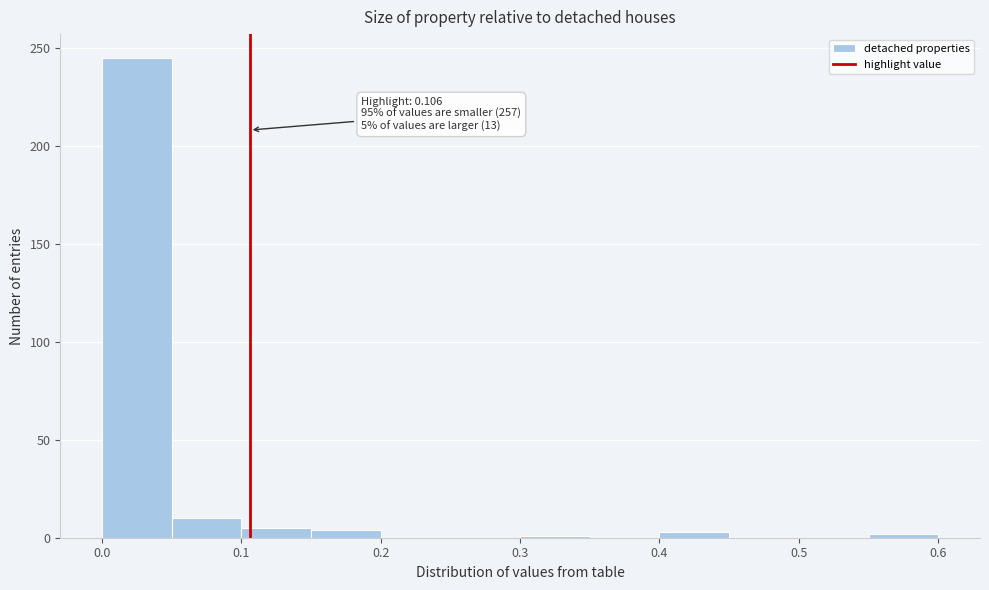

Over which range of the x-axis is the bar tallest?

0.00 to 0.05